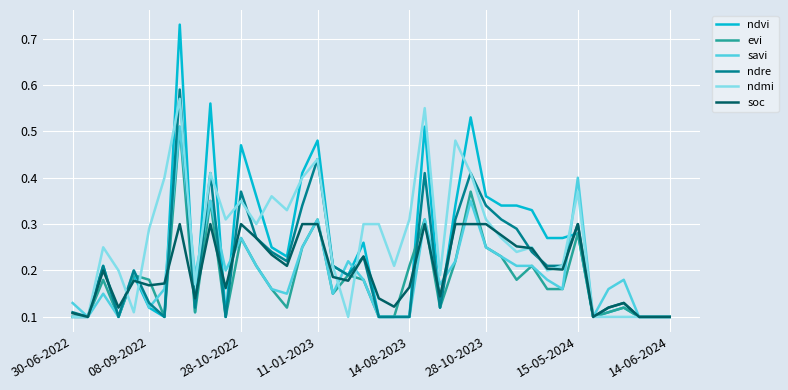

Which series has the largest range (max minus min)?

ndvi